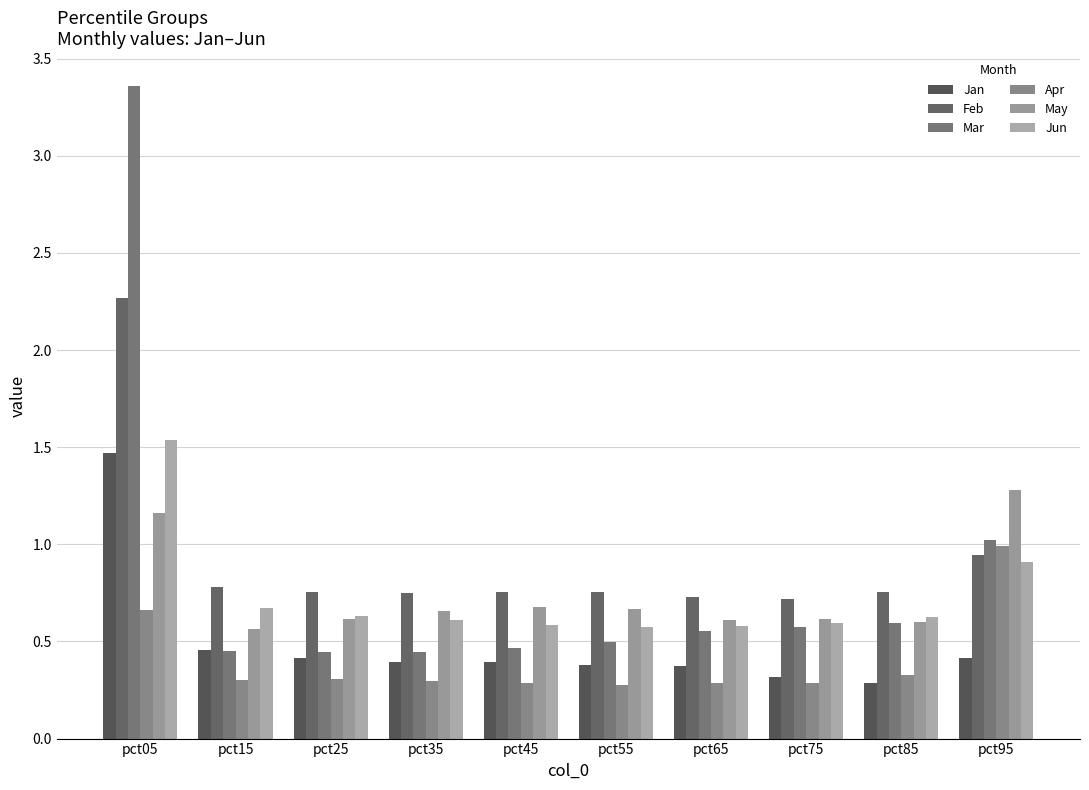

What are all the series names shown in the legend?

Jan, Feb, Mar, Apr, May, Jun